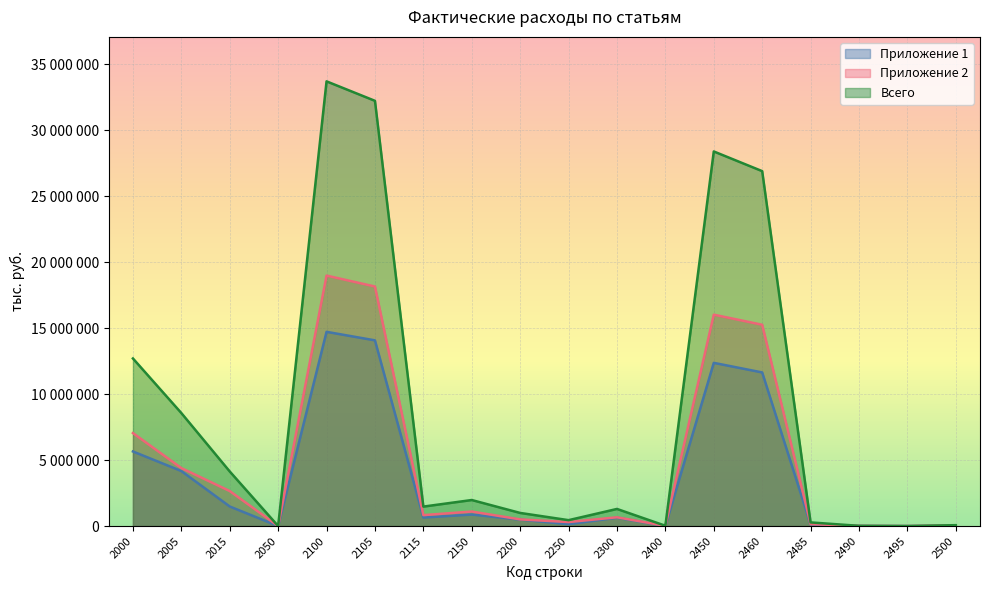

Rank the series at 2460 from lowest to highest value.

Приложение 1, Приложение 2, Всего